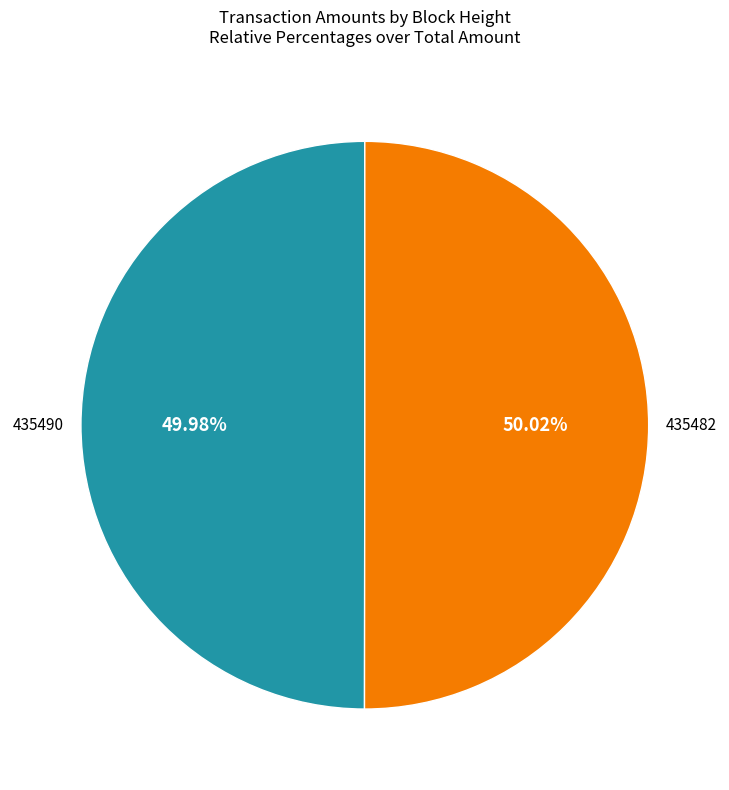

Does any single category account for the majority?

Yes